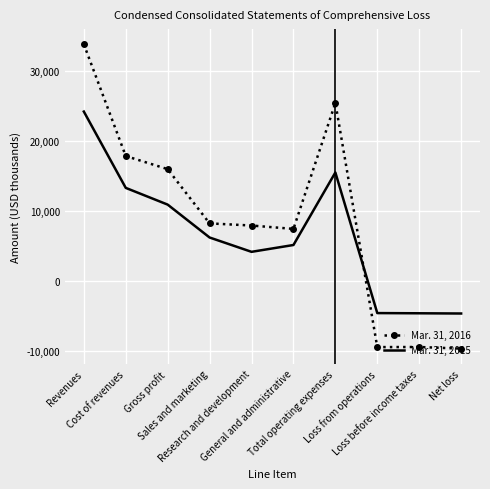

True or false: Mar. 31, 2016 and Mar. 31, 2015 cross at least once.

True